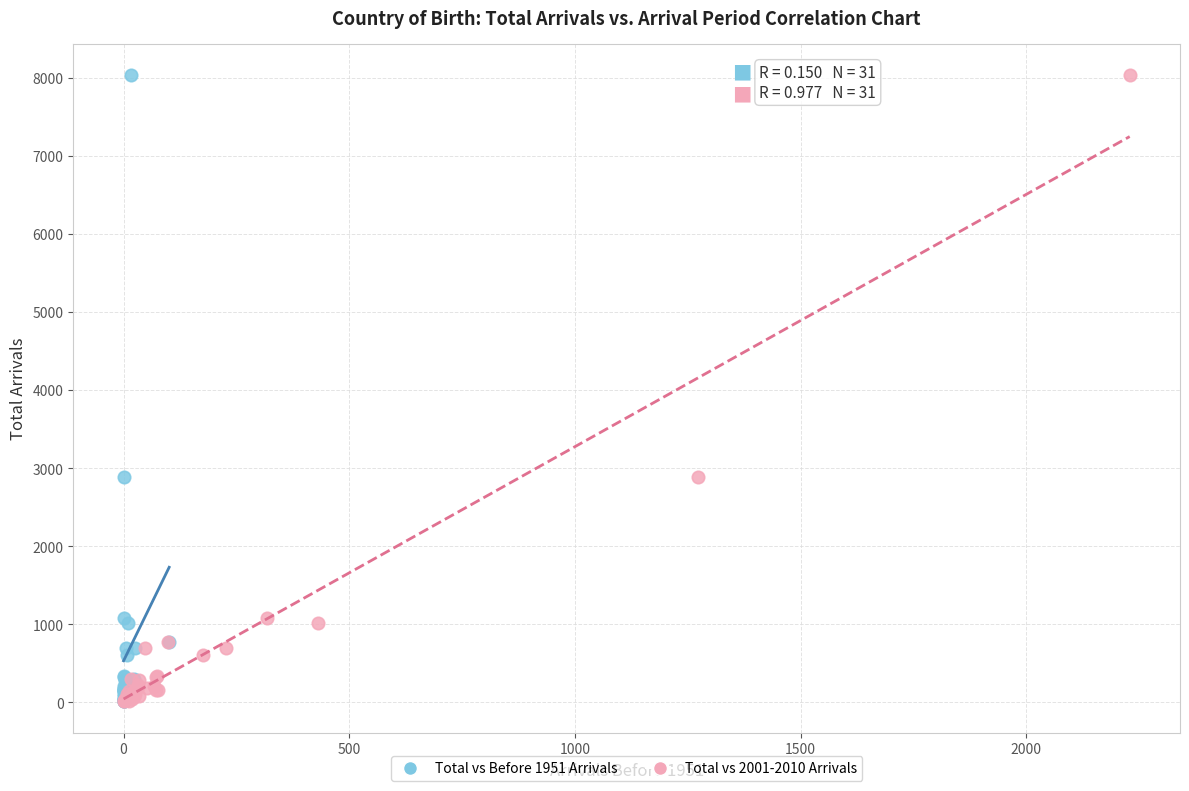

What are all the series names shown in the legend?

Total vs Before 1951 Arrivals, Total vs 2001-2010 Arrivals